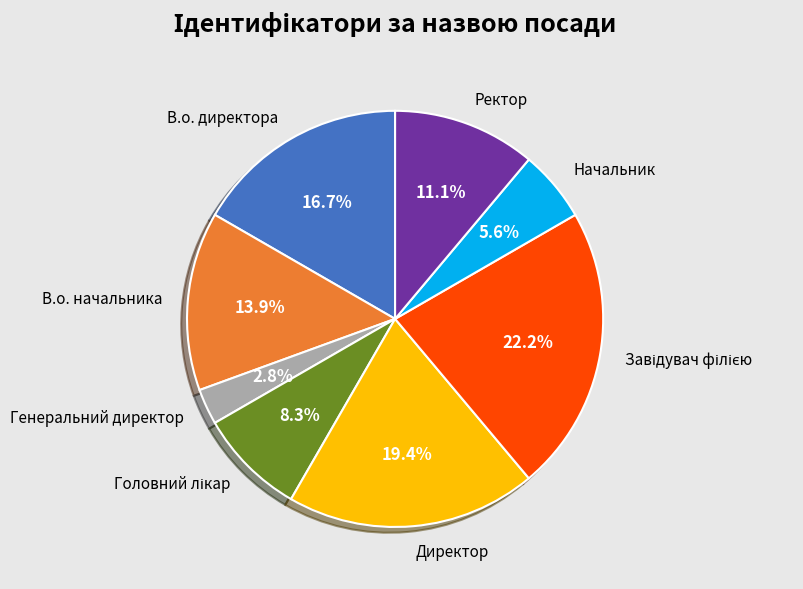

What is the smallest slice in the pie chart?

Генеральний директор